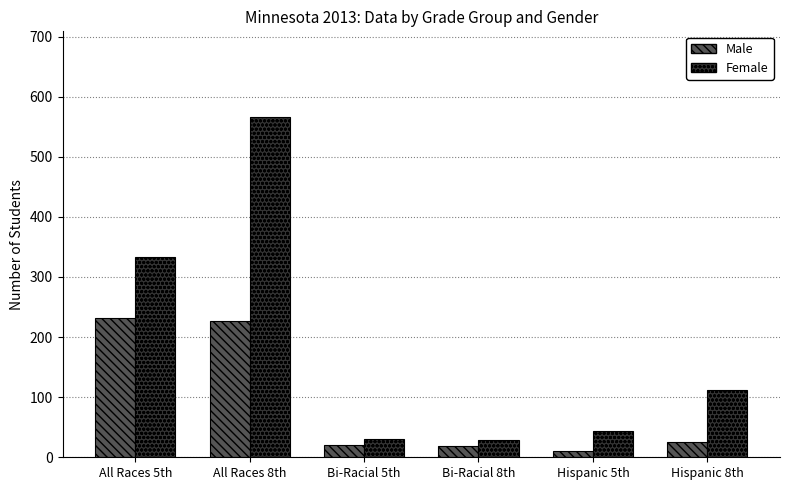

What are all the series names shown in the legend?

Male, Female